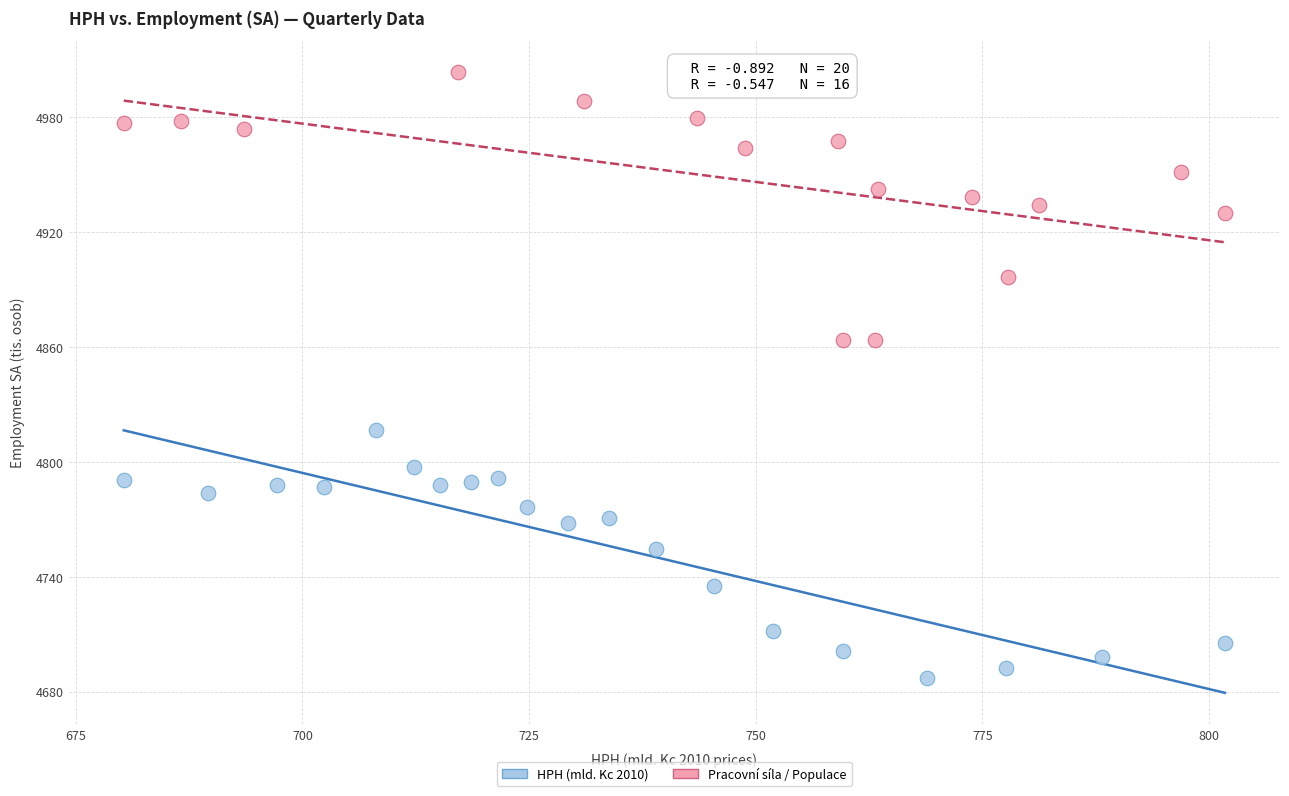

Which series contains the lowest Y value?

HPH (mld. Kc 2010)